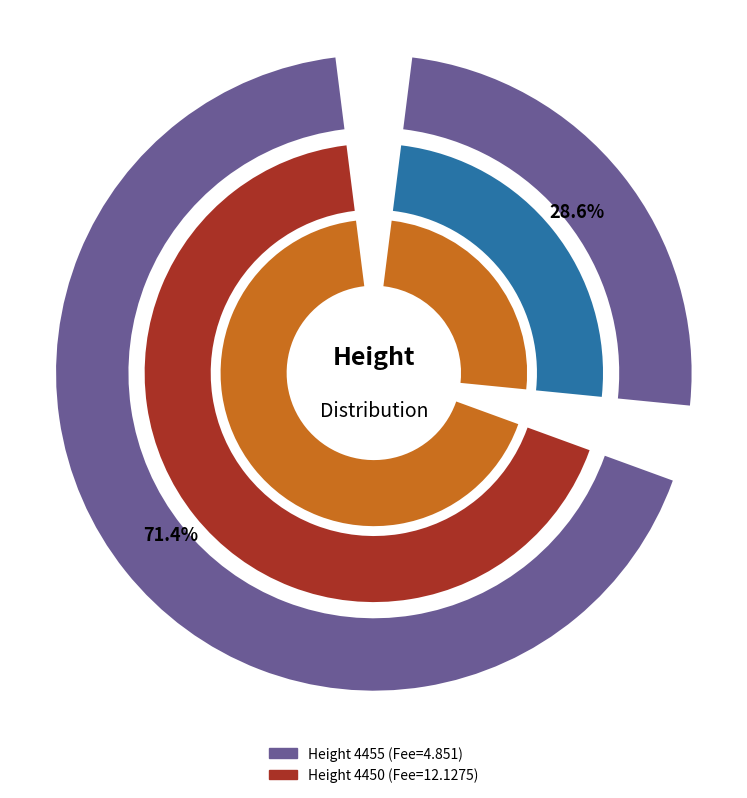

Which slice is the smallest?

4455